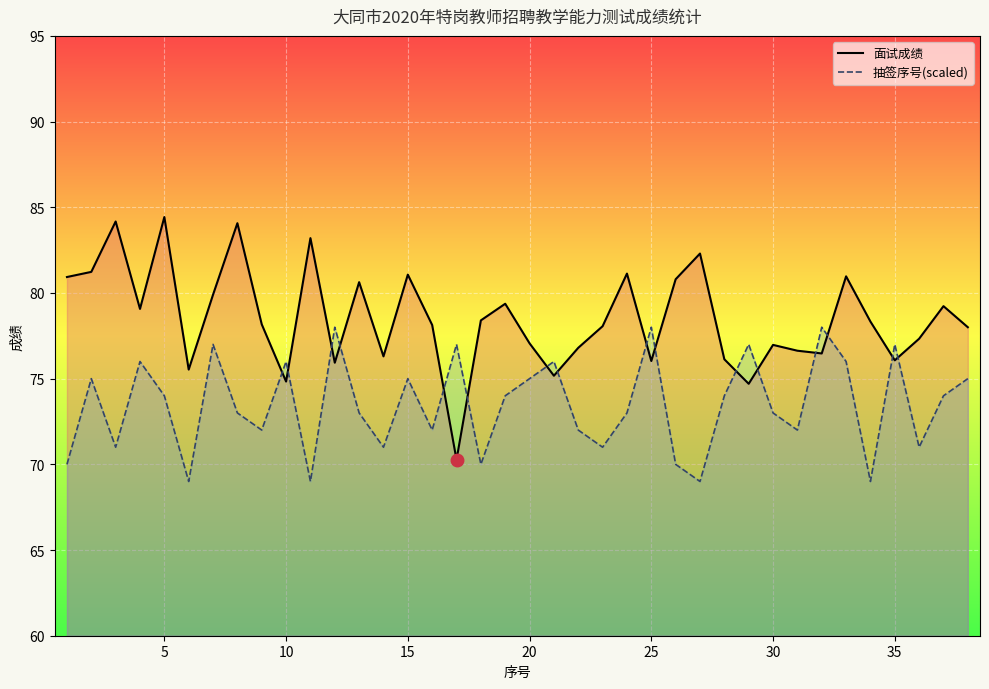

How many interior local peaks does the 面试成绩_line series have?

12